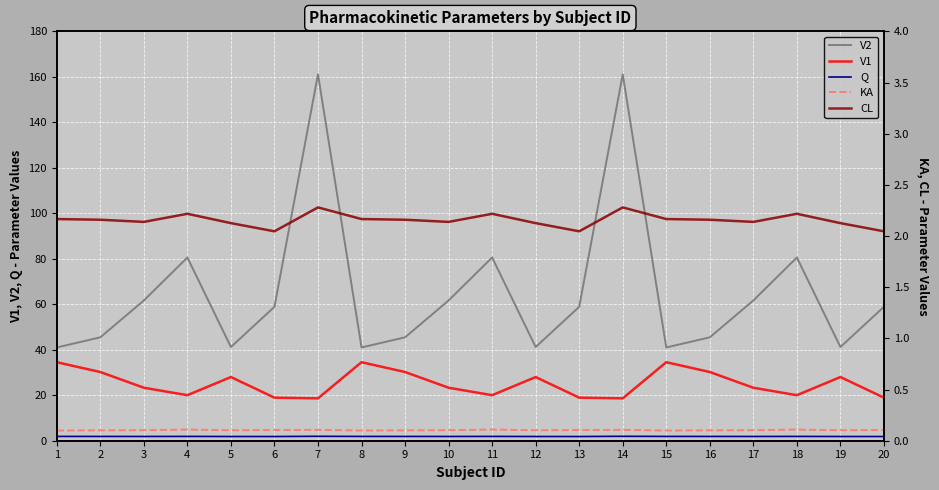

True or false: KA and CL cross at least once.

False